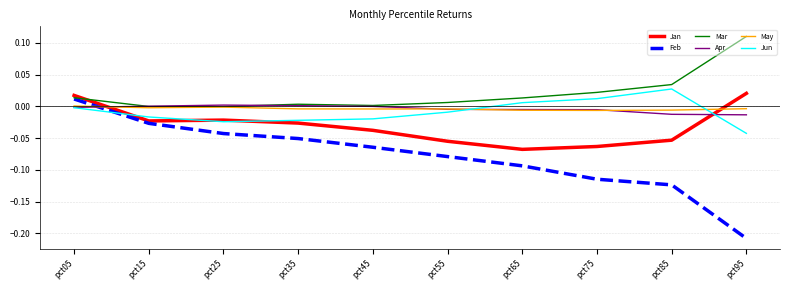

Which category has the lowest value across all series?

pct95